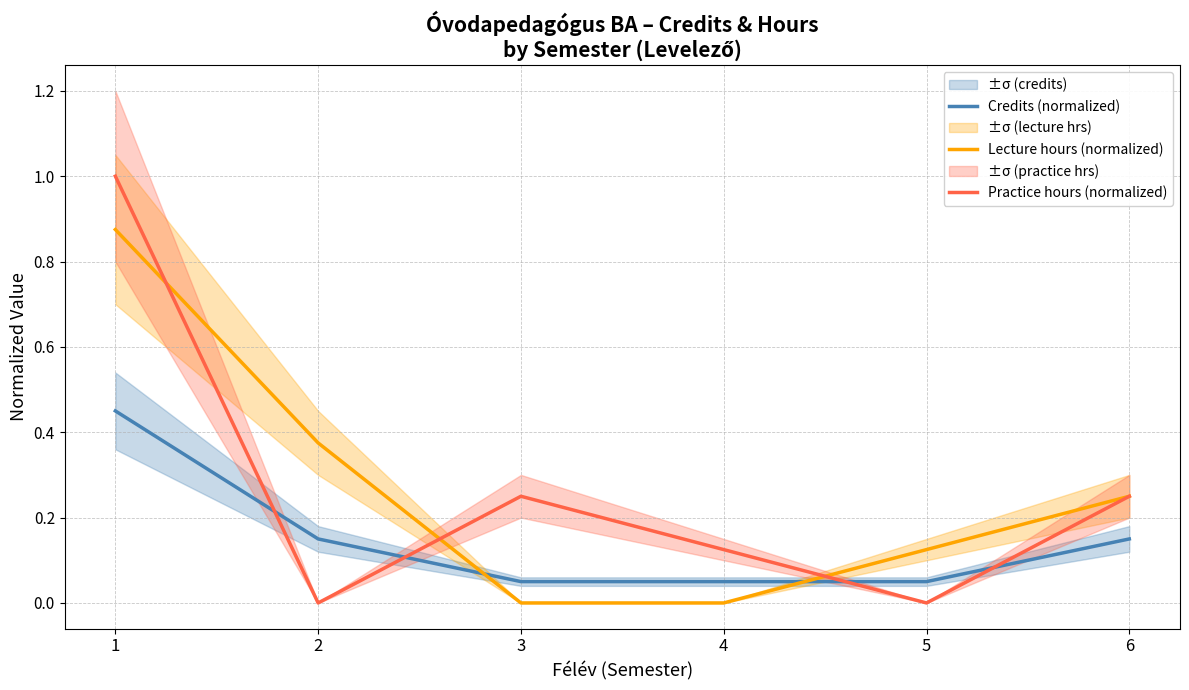

How many lines are shown in the chart?

3